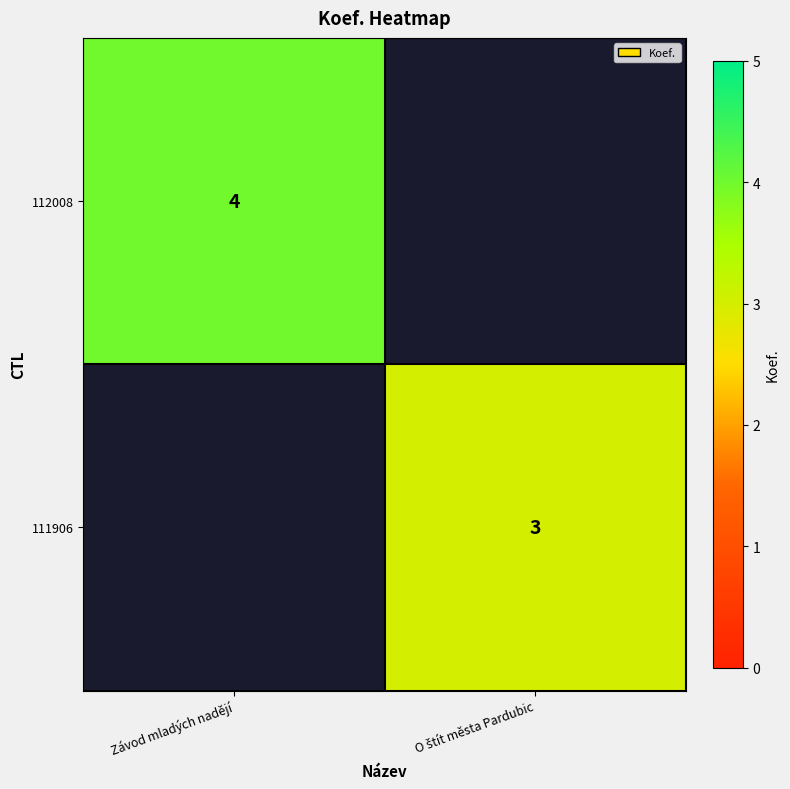

What is the spread (max minus min) of values at Závod mladých nadějí?

4